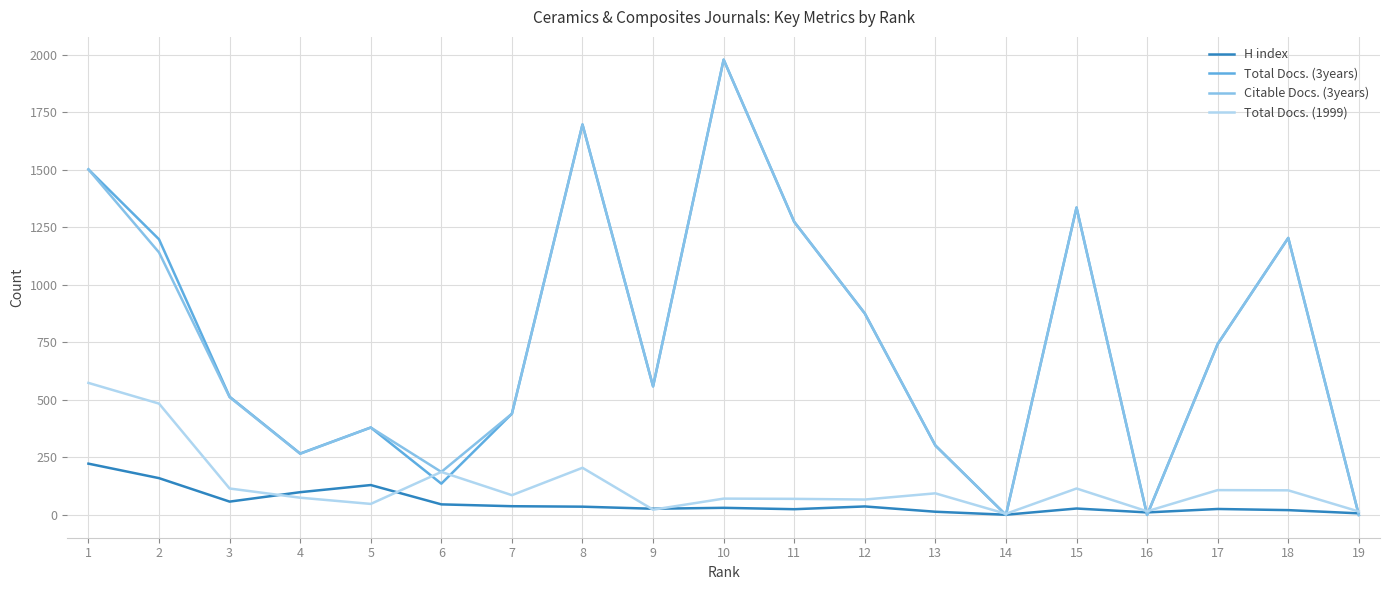

How many times do H index and Total Docs. (3years) cross each other?

5